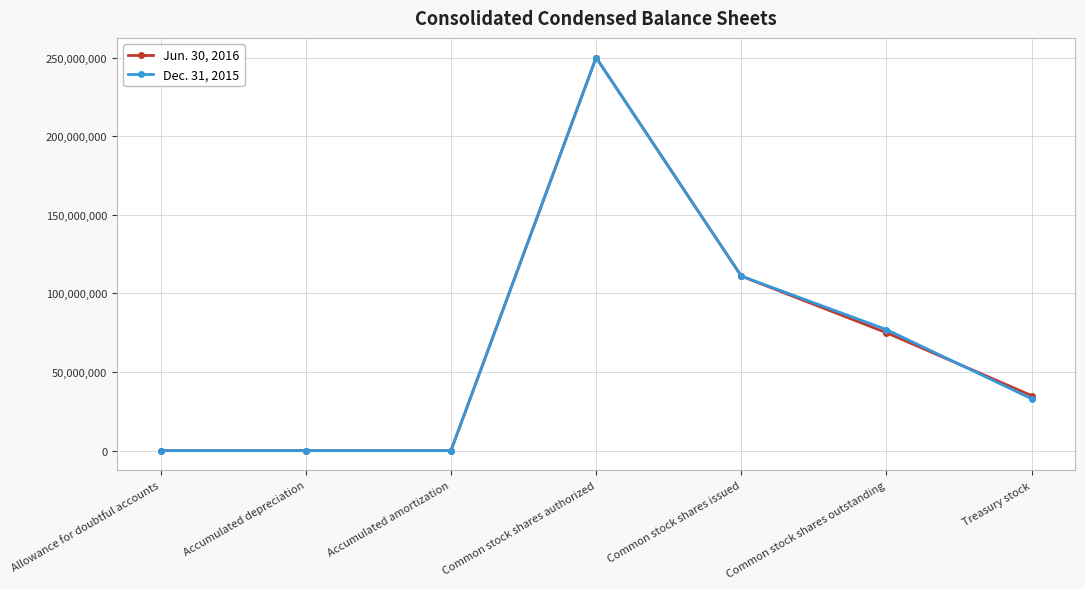

What is the greatest value displayed?

250000000